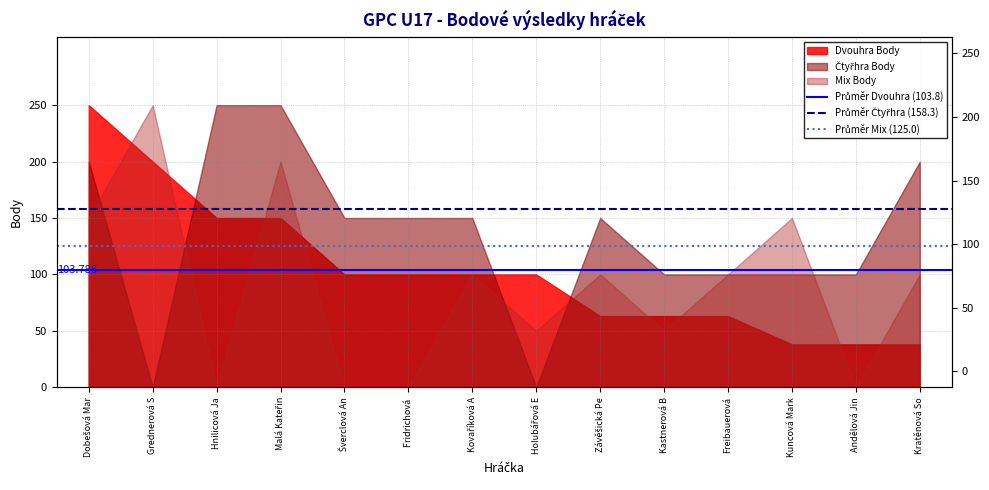

Is the value of Průměr Čtyřhra (158.3) at Dobešová Mar greater than the value of Průměr Mix (125.0) at Dobešová Mar?

Yes